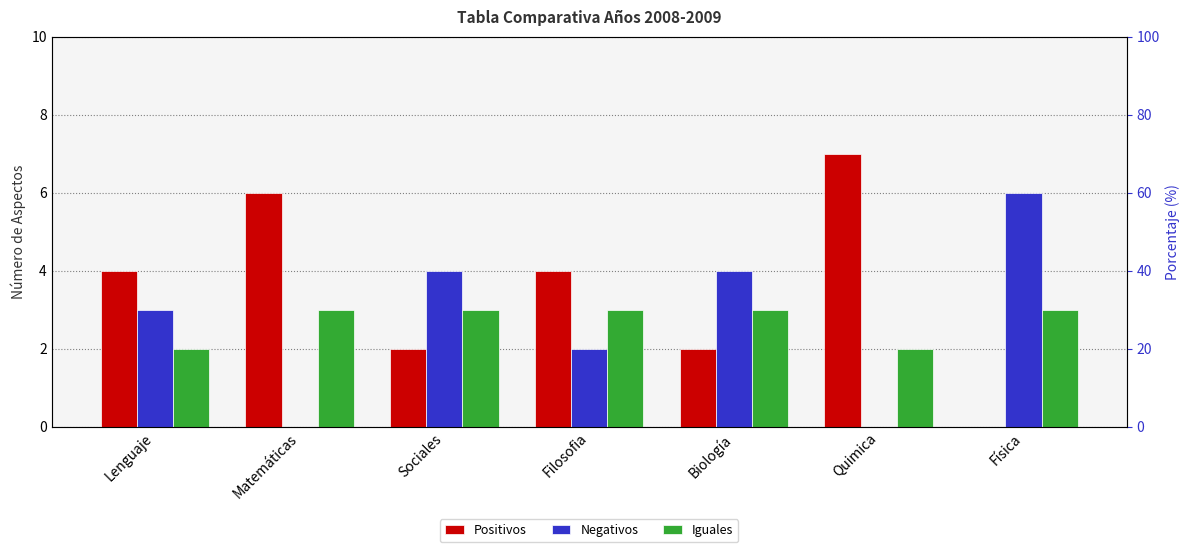

Rank the series at Sociales from lowest to highest value.

Positivos, Iguales, Negativos